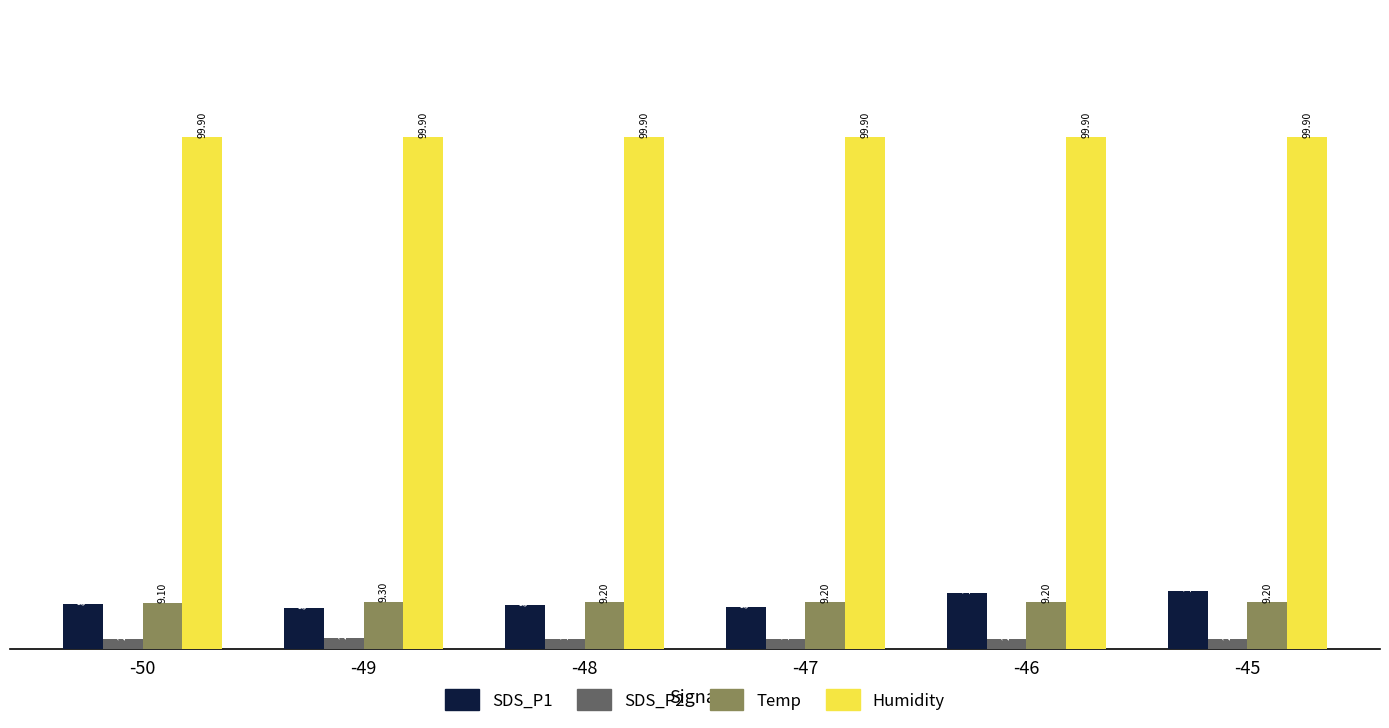

What is the sum of the SDS_P2 values at -46 and -49?

4.2